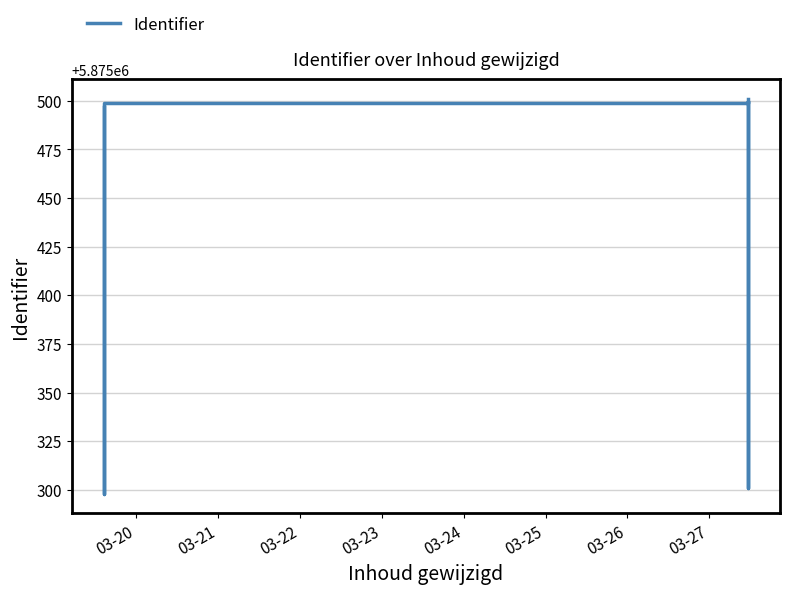

True or false: there are more than 0 points higher than both neighbors.

True